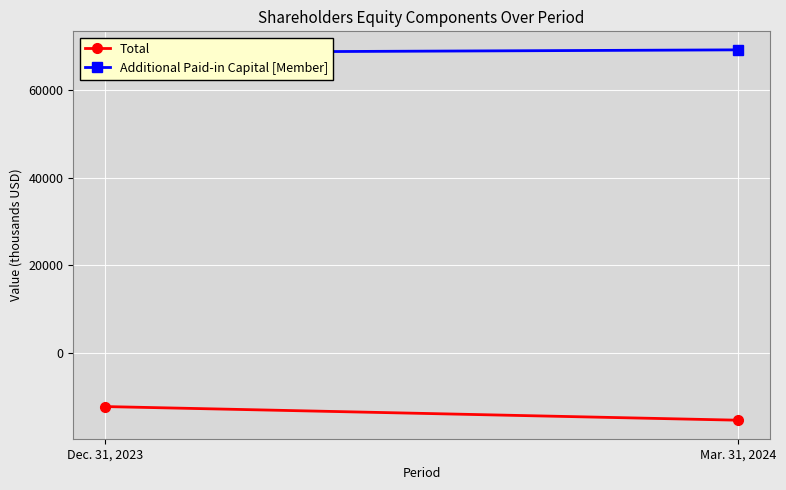

At how many categories does at least one series exceed 33099?

2